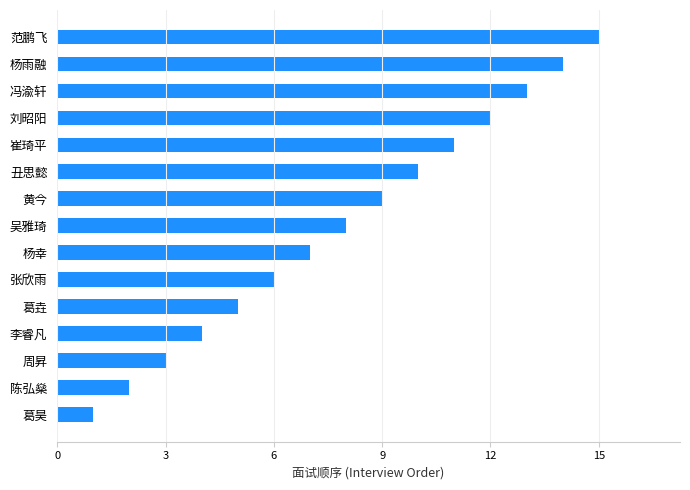

What is the difference between the maximum and minimum values?

14